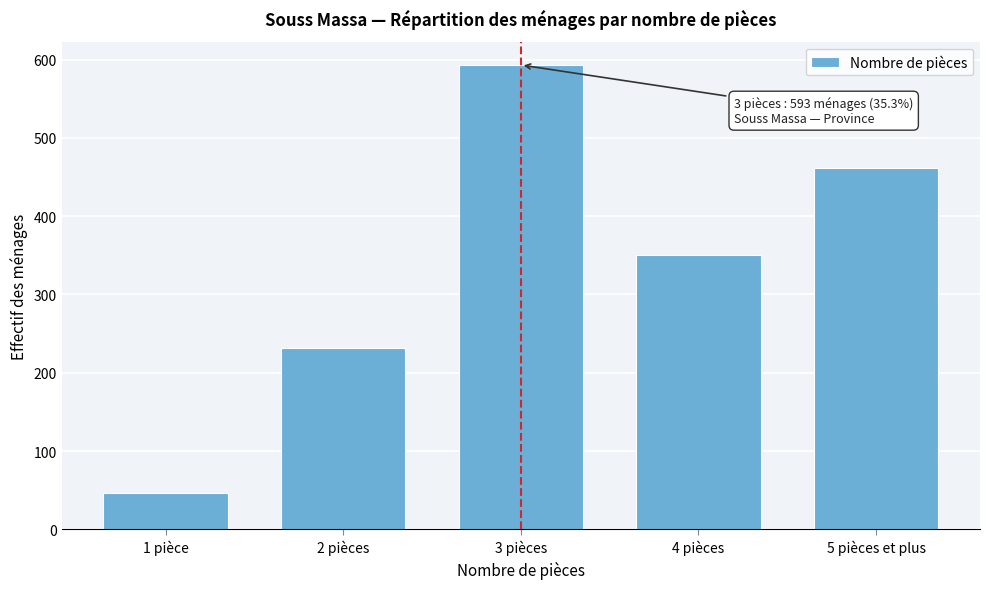

Reading left to right, what are all the values shown in this chart?

46	232	593	350	461